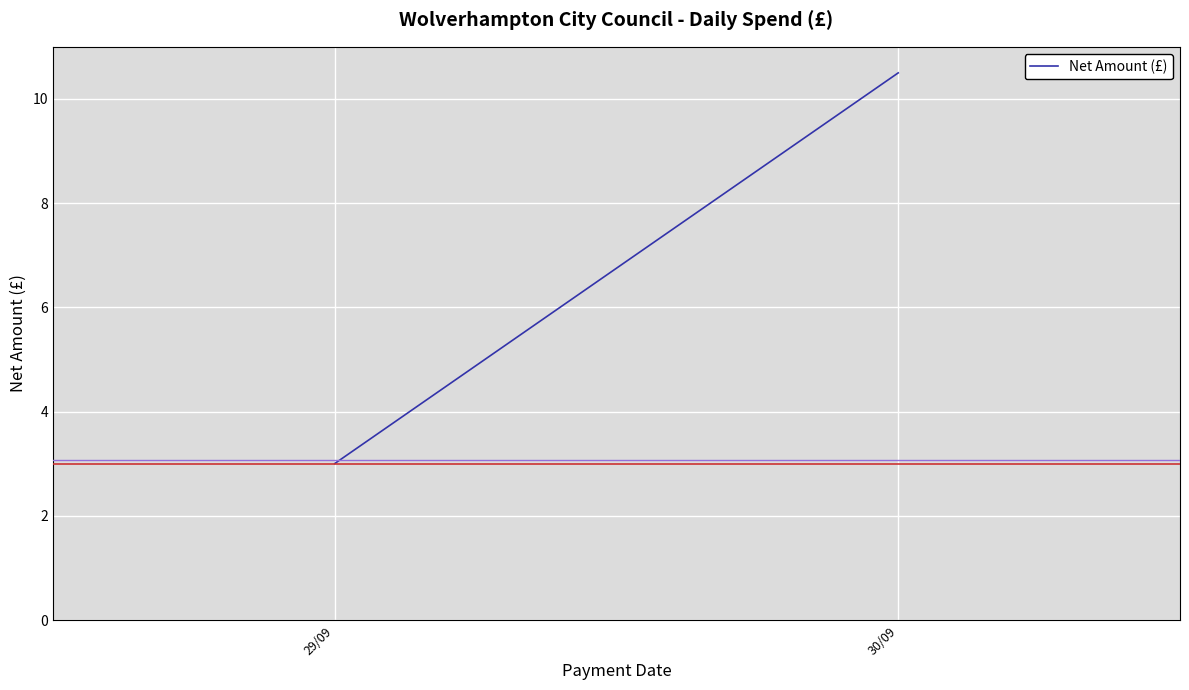

Does the chart display data point markers on the line(s)?

No